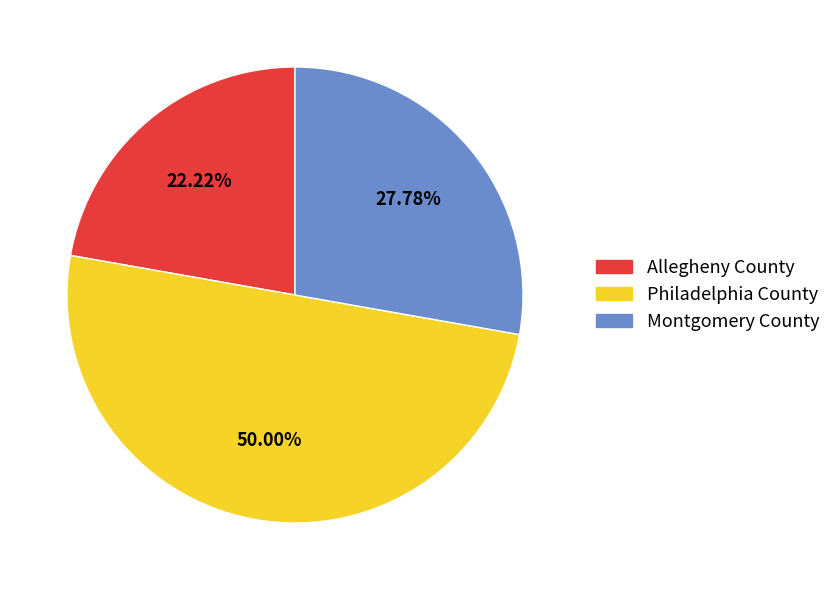

Which has a higher value, Allegheny County or Montgomery County?

Montgomery County